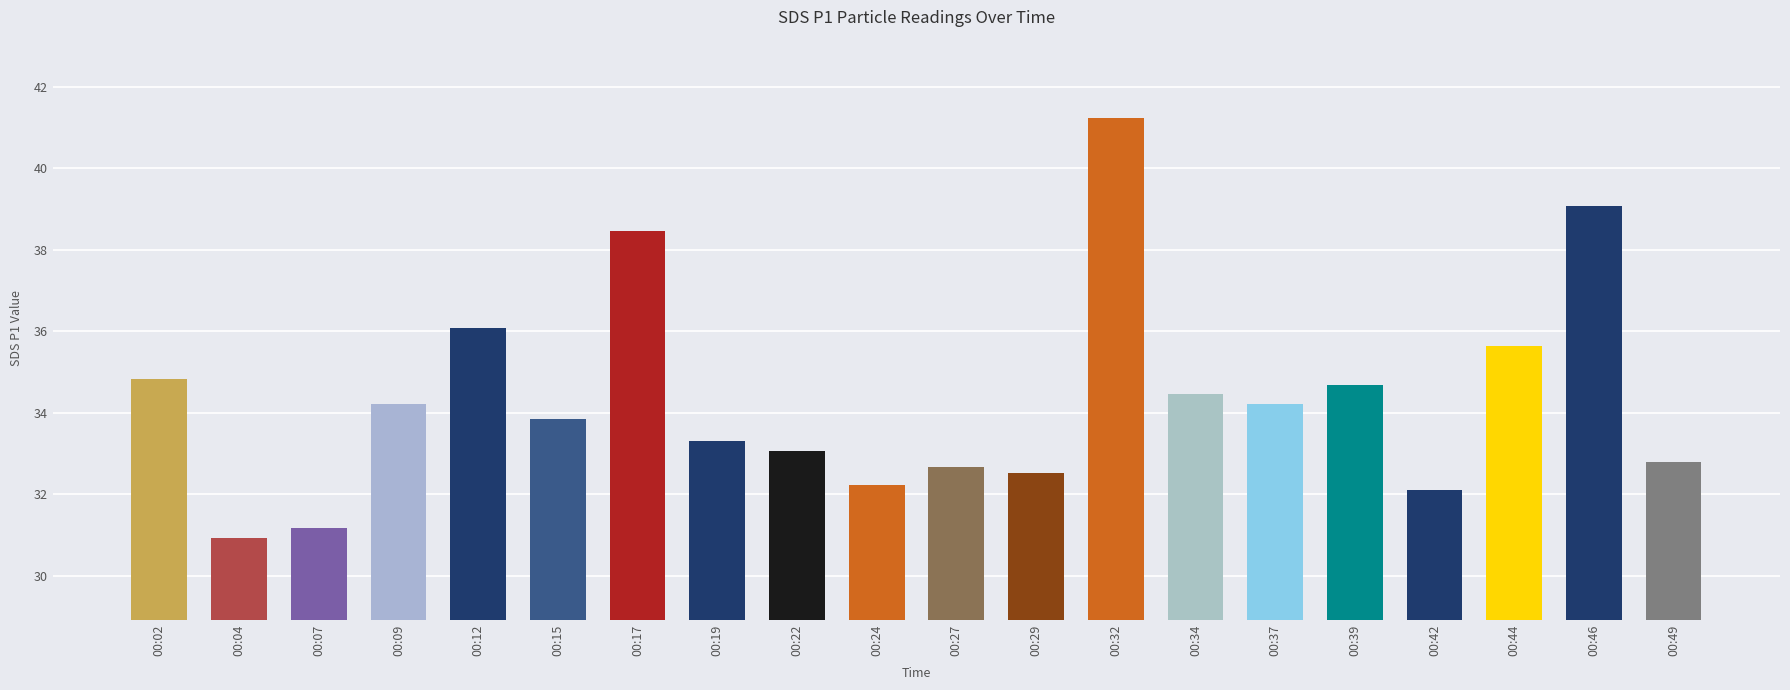

How many data points are above 34?

10